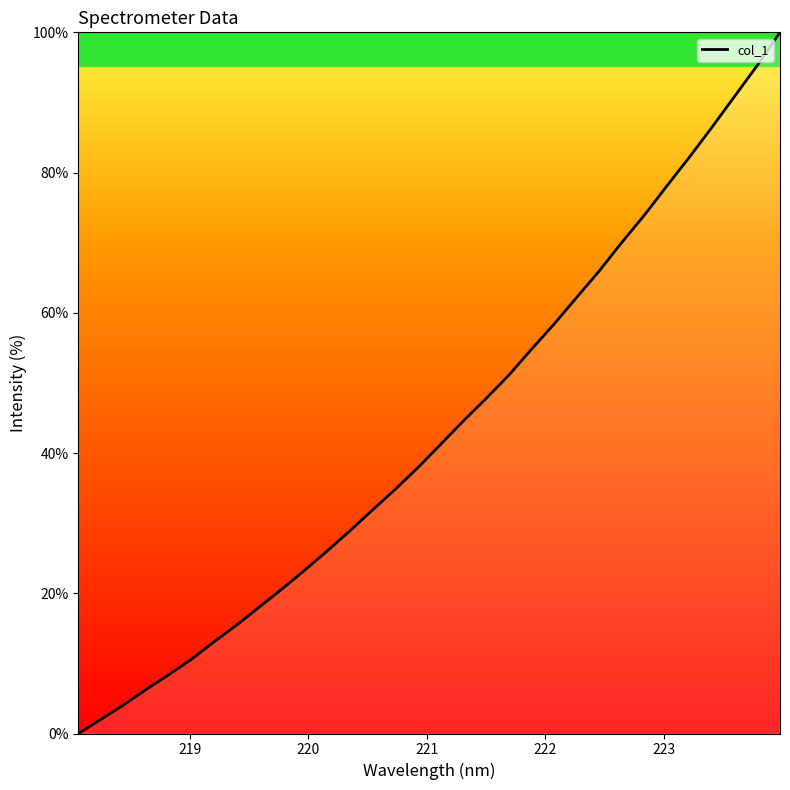

What is the difference between the maximum and minimum values?

100.0